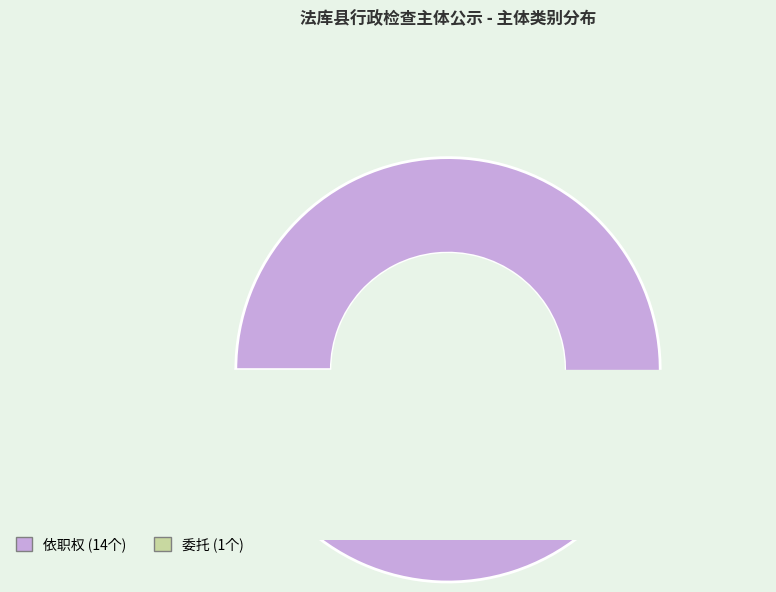

How many slices are in this pie chart?

2